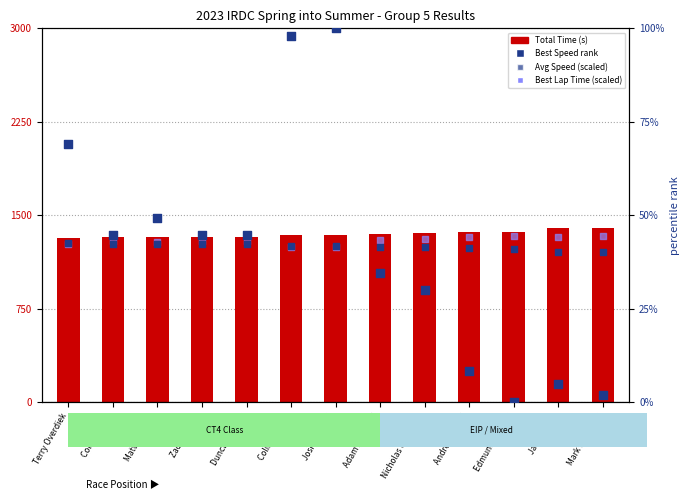

At how many categories does at least one series exceed 613?

13